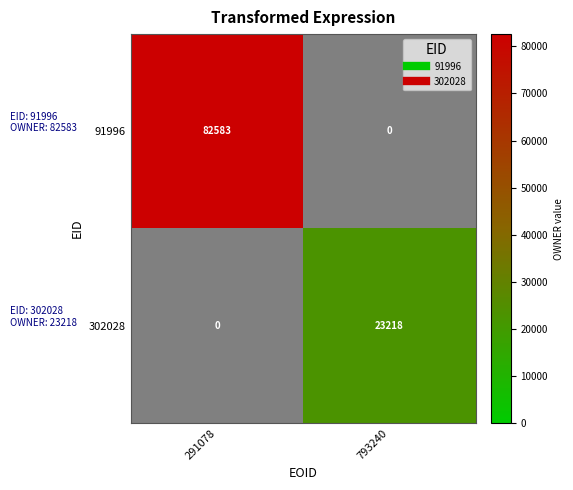

How many values in 302028 are above zero?

1